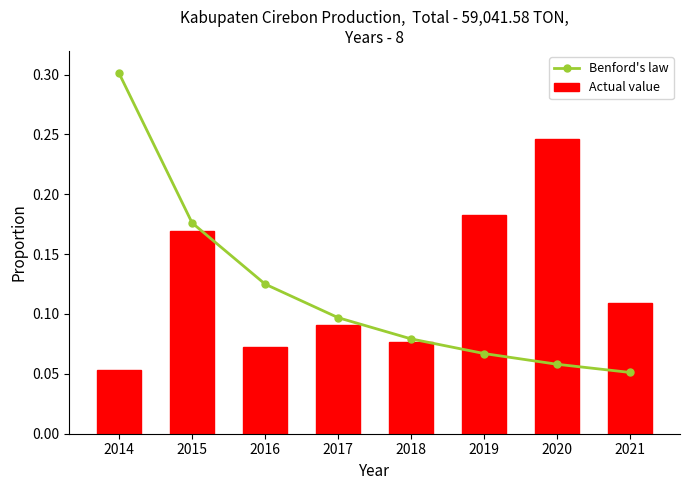

Which label corresponds to the smallest value in the chart?

2021